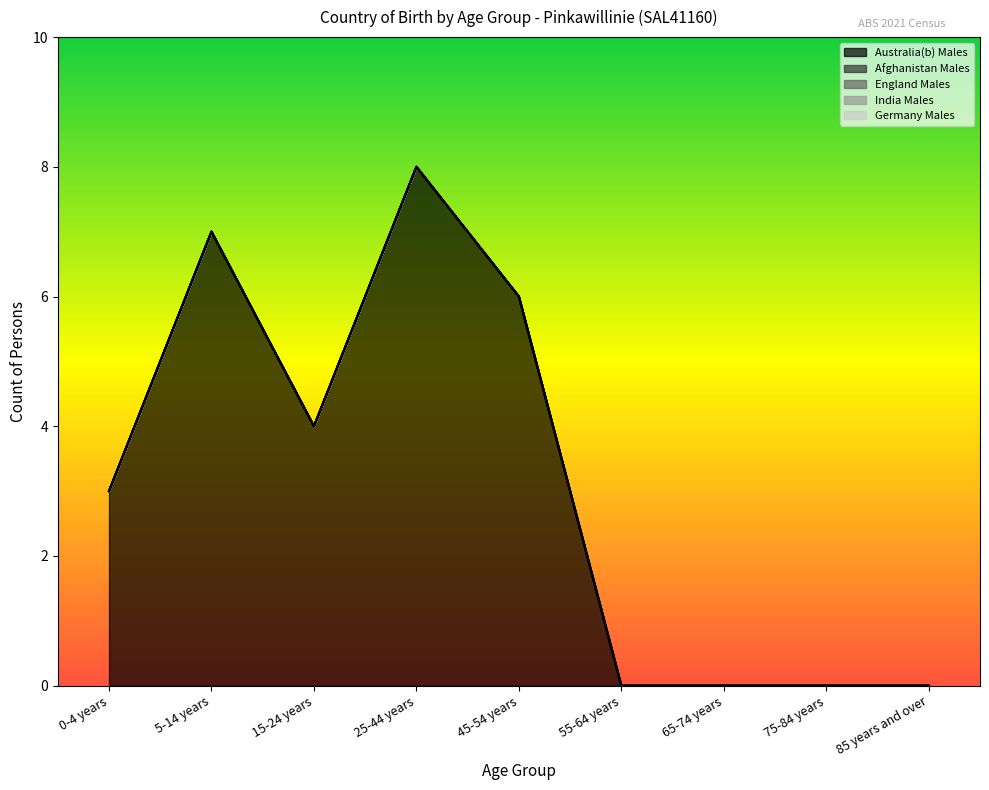

How many values in Australia(b) Males are above zero?

5